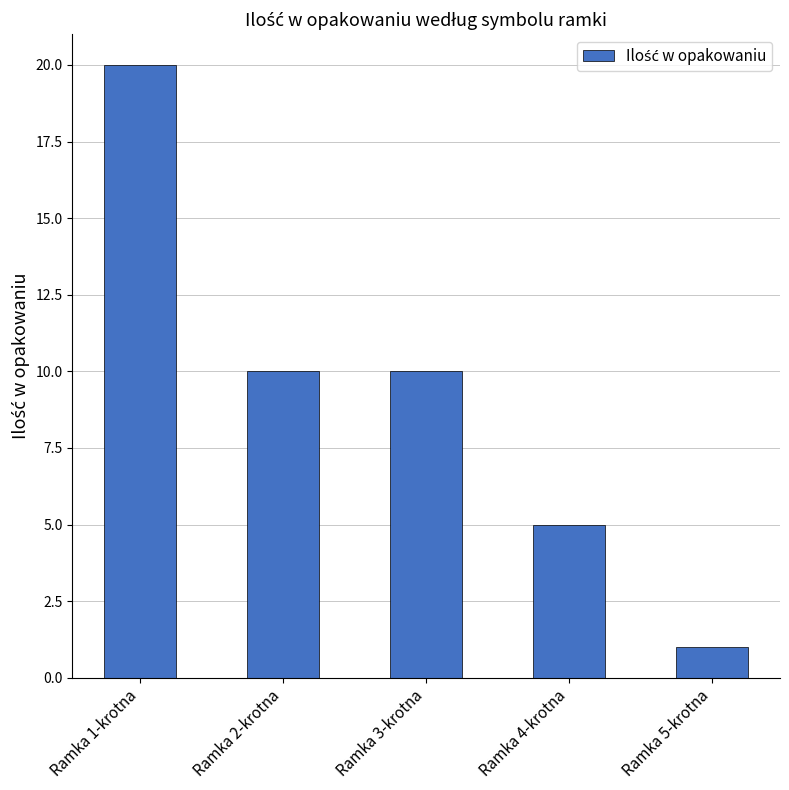

The value at Ramka 4-krotna is 3. True or false?

False